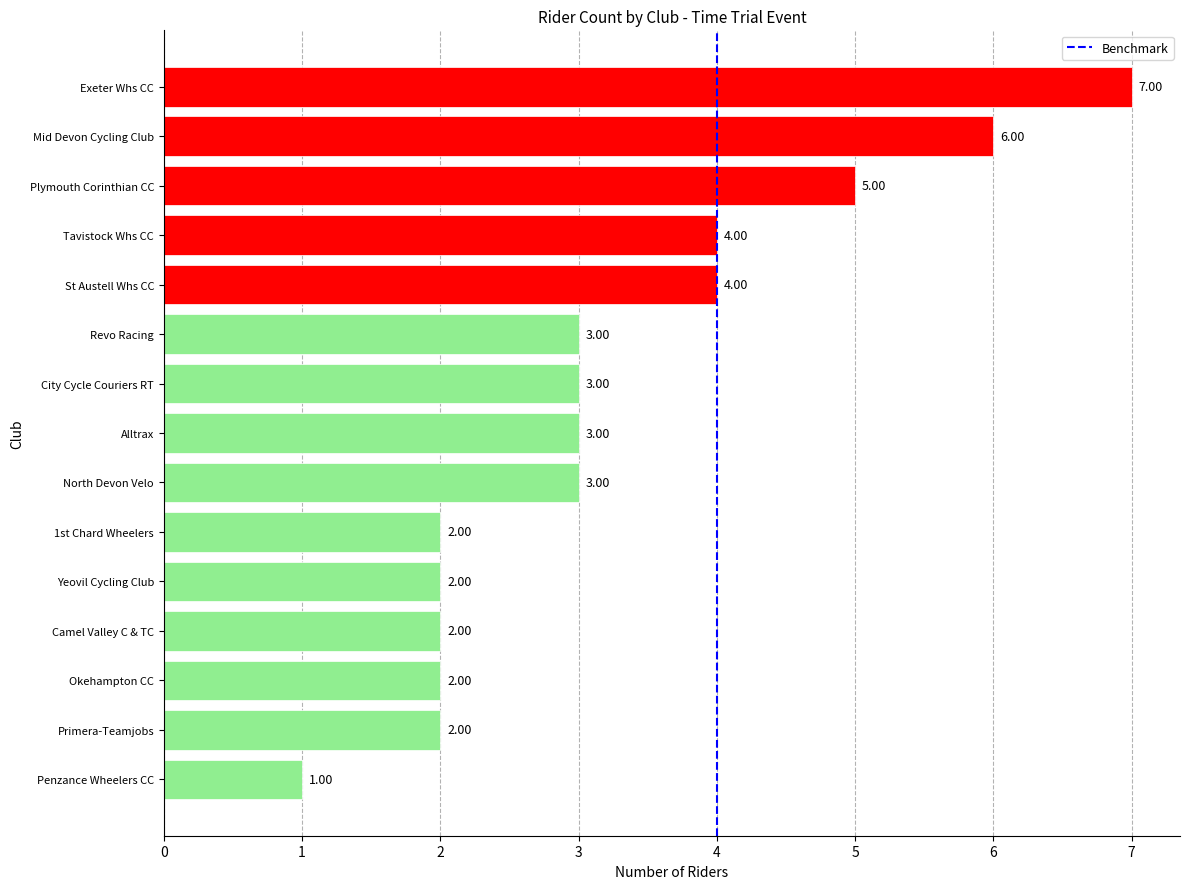

What is the difference between the second highest and second lowest values?

4